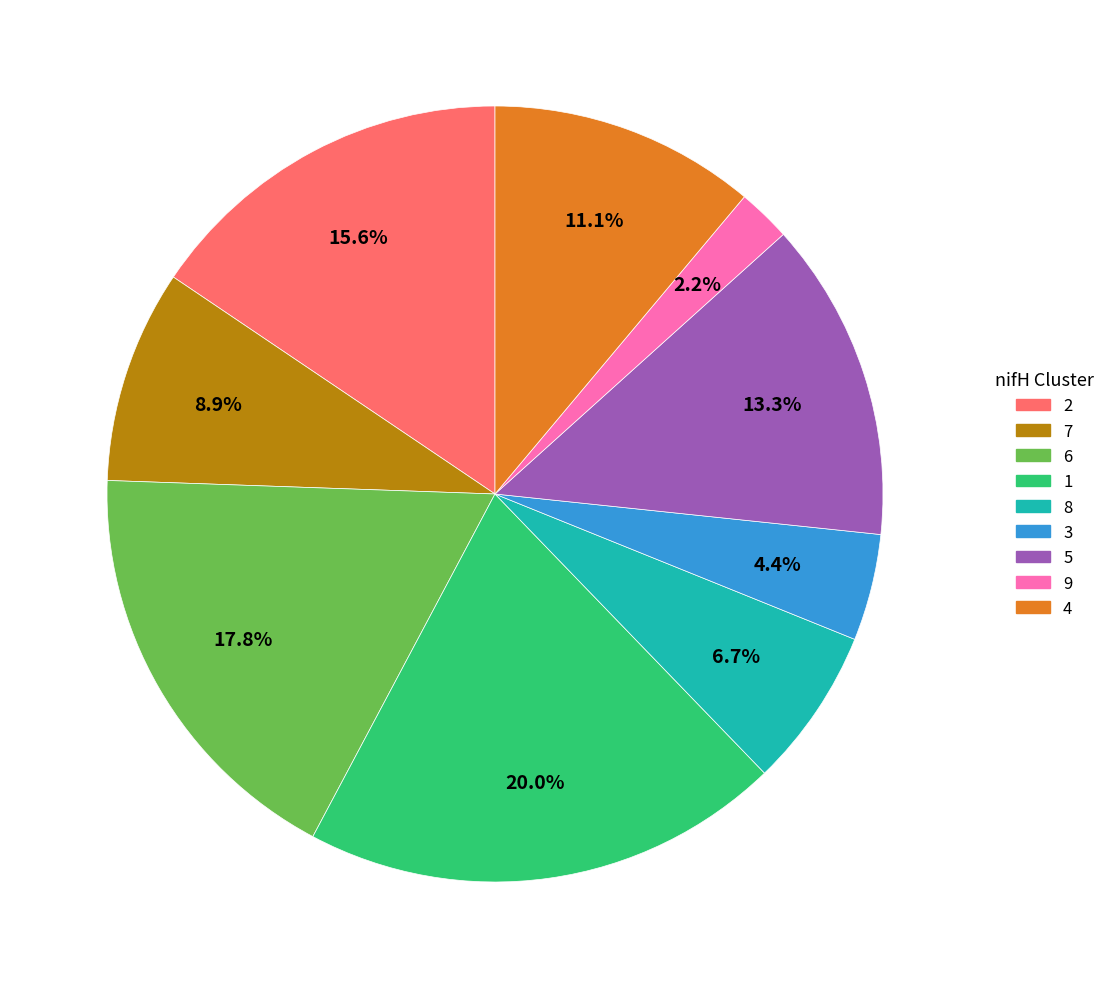

To the nearest percent, what is the difference between the largest and smallest slice percentages?

18%